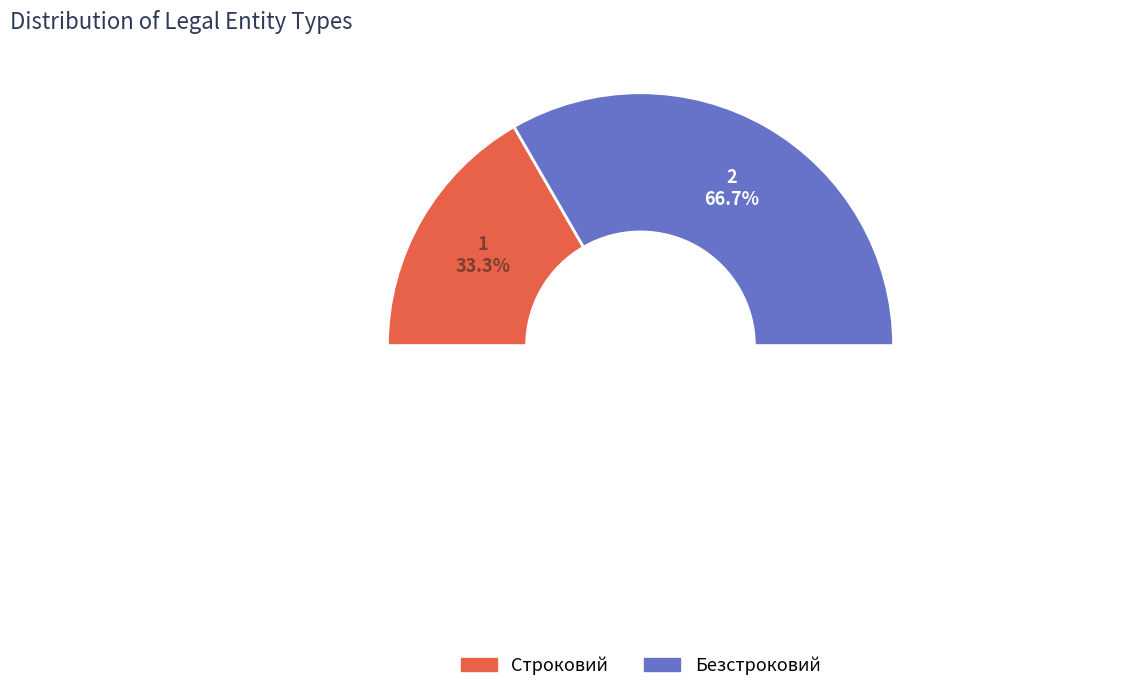

Between Безстроковий and Строковий, which is larger?

Безстроковий